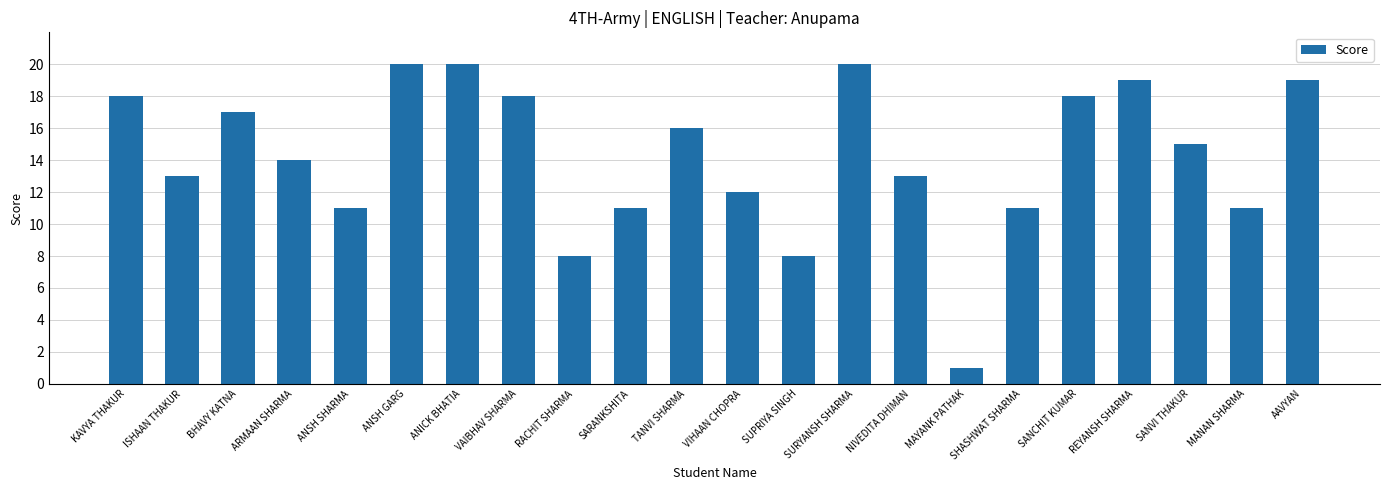

The chart shows a value of 20 at ANSH GARG. True or false?

True